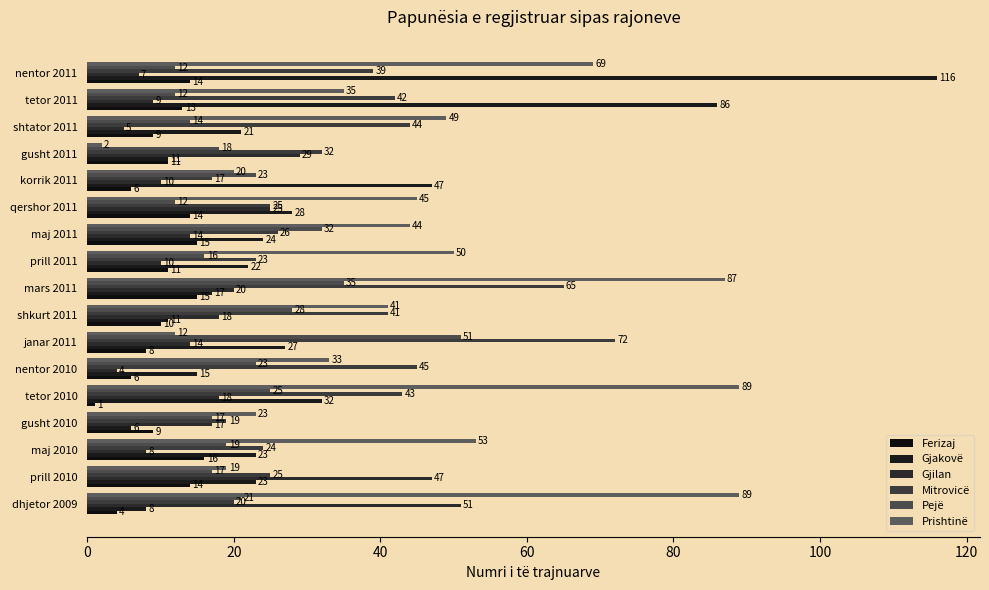

What are all the series names shown in the legend?

Ferizaj, Gjakovë, Gjilan, Mitrovicë, Pejë, Prishtinë